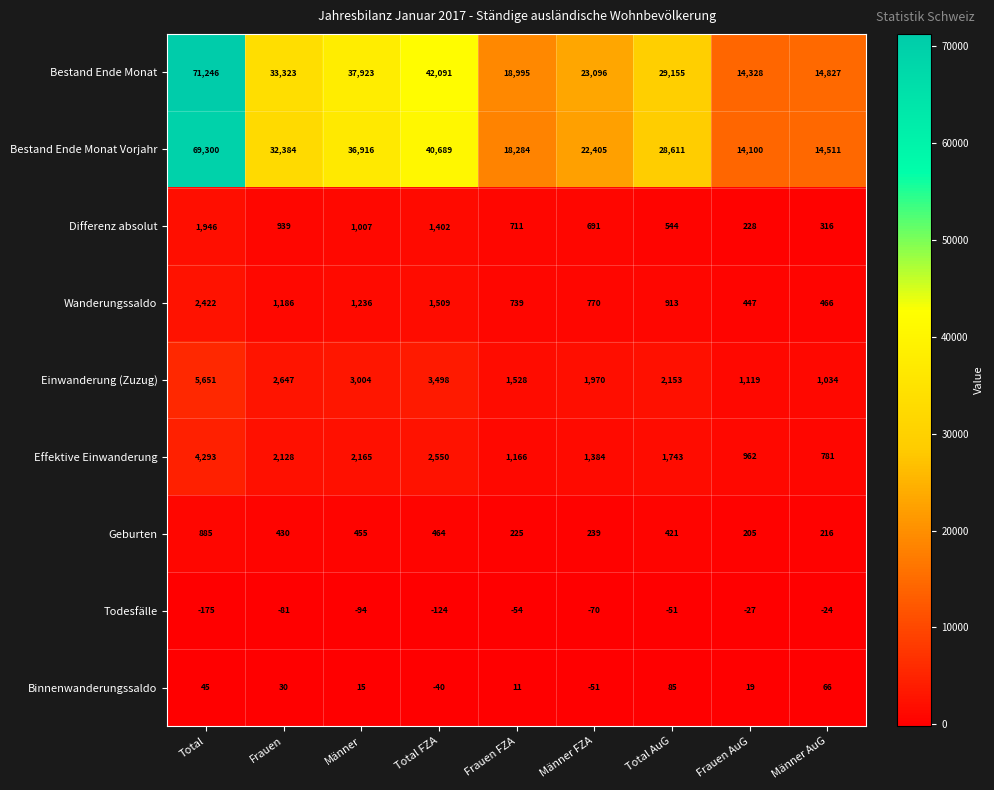

What is the approximate value of Bestand Ende Monat at Total, to the nearest 50?

71250